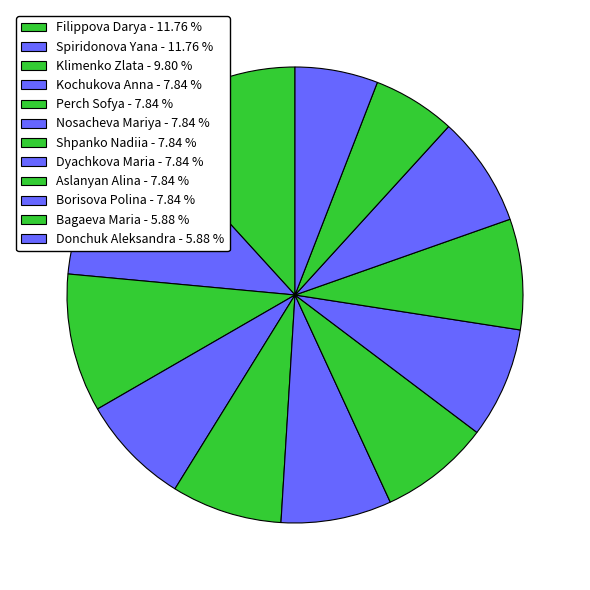

Count the number of slices in the pie.

12